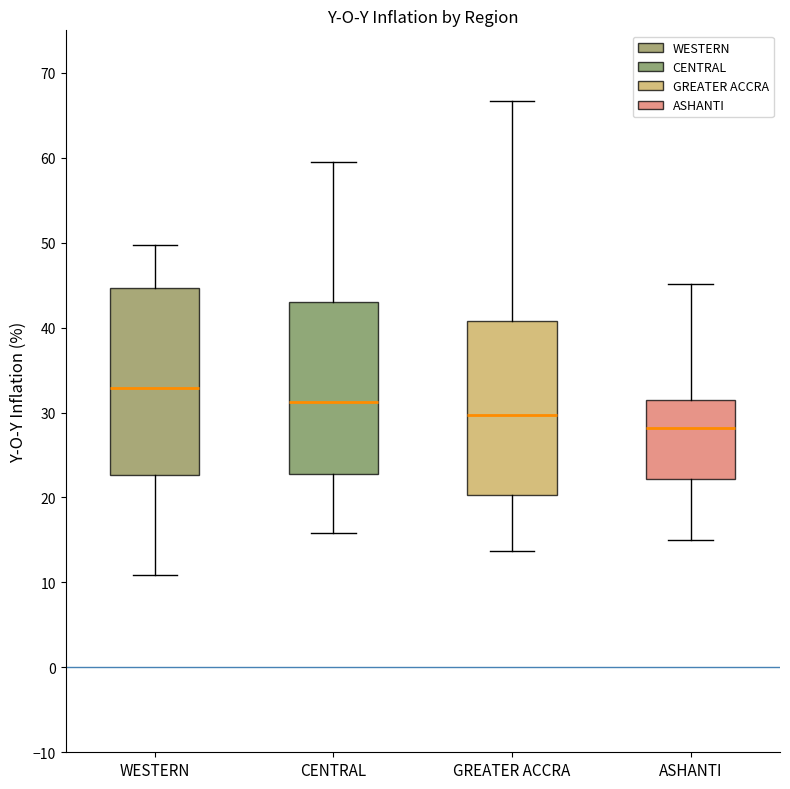

Which box has the lowest median line?

ASHANTI